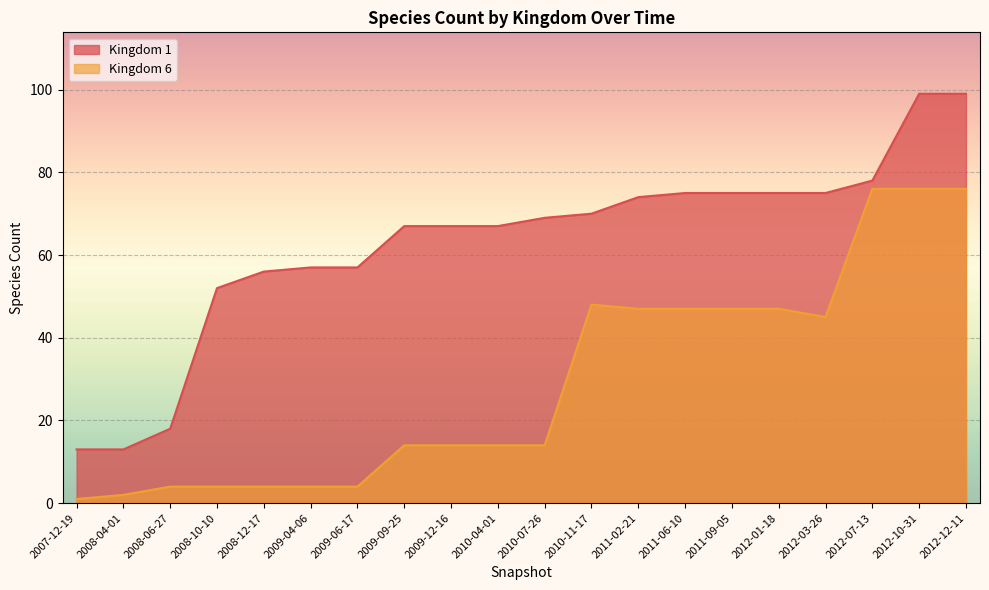

At how many categories does at least one series exceed 47?

17